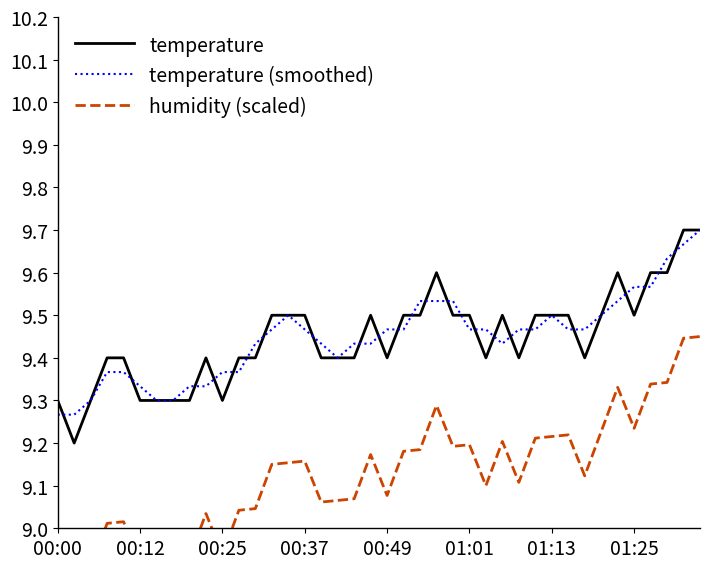

What is the sum of all temperature values?

377.9